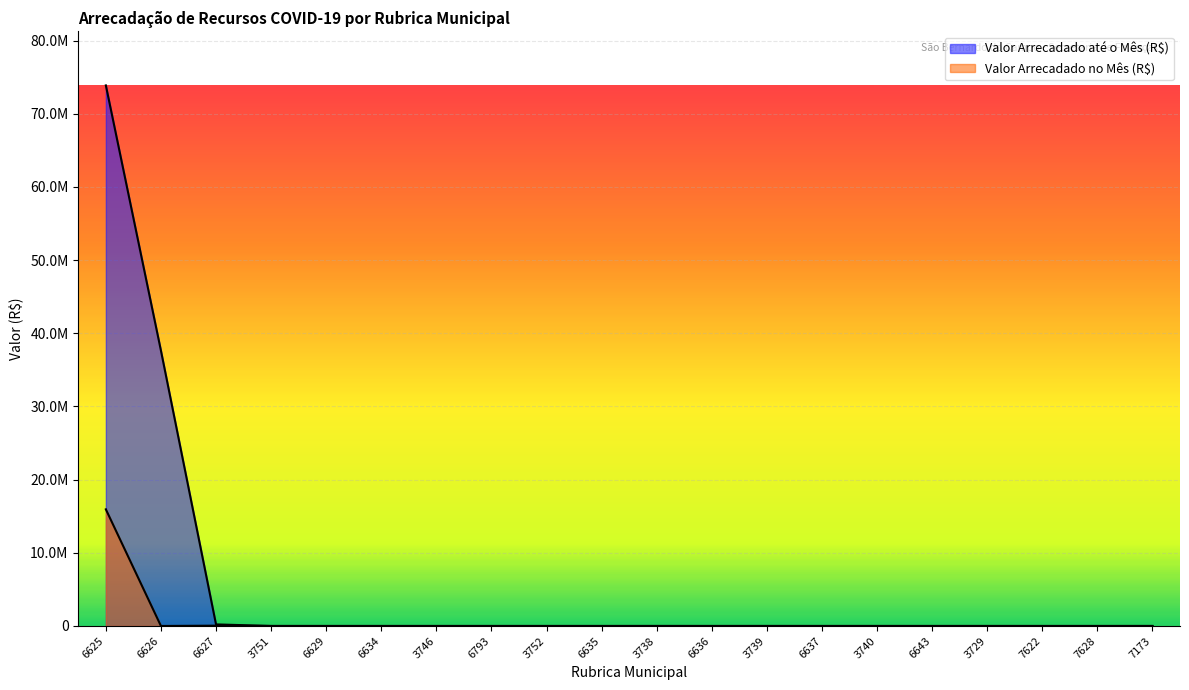

Count the number of categories in the chart.

20